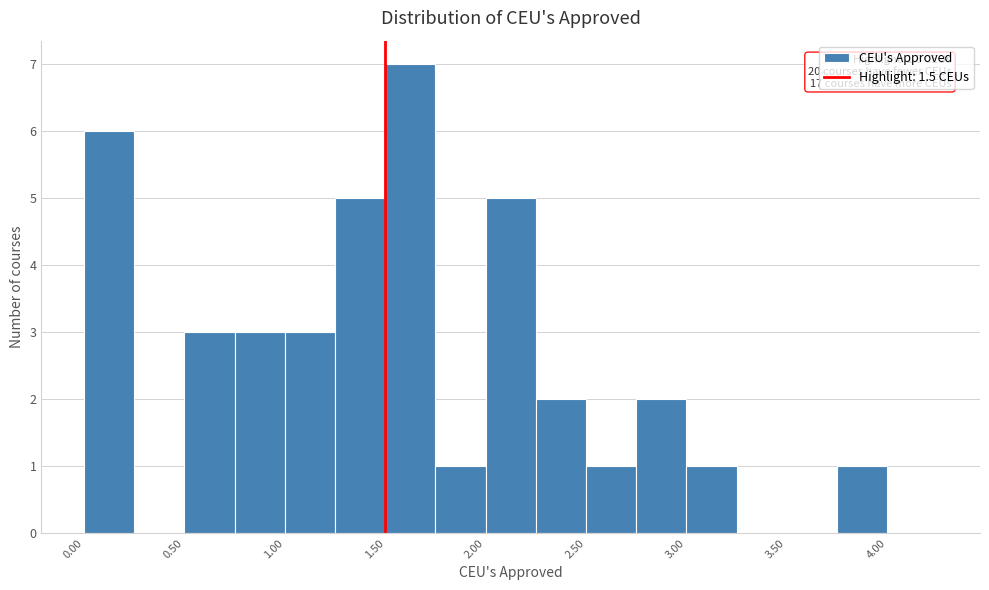

Which range on the x-axis has the tallest bar?

1.50 to 1.75